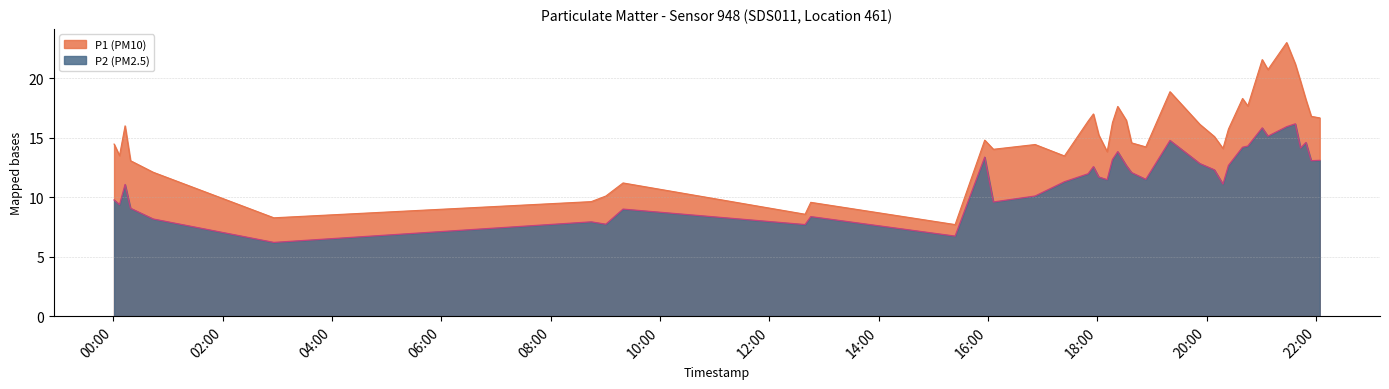

How many interior local peaks does the P2 series have?

11